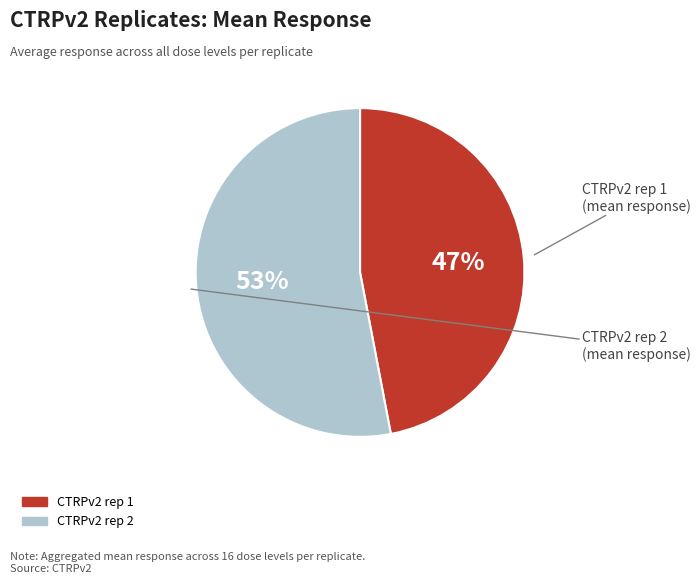

Approximately how many times larger is the value at CTRPv2 rep 2 compared to CTRPv2 rep 1?

1.1